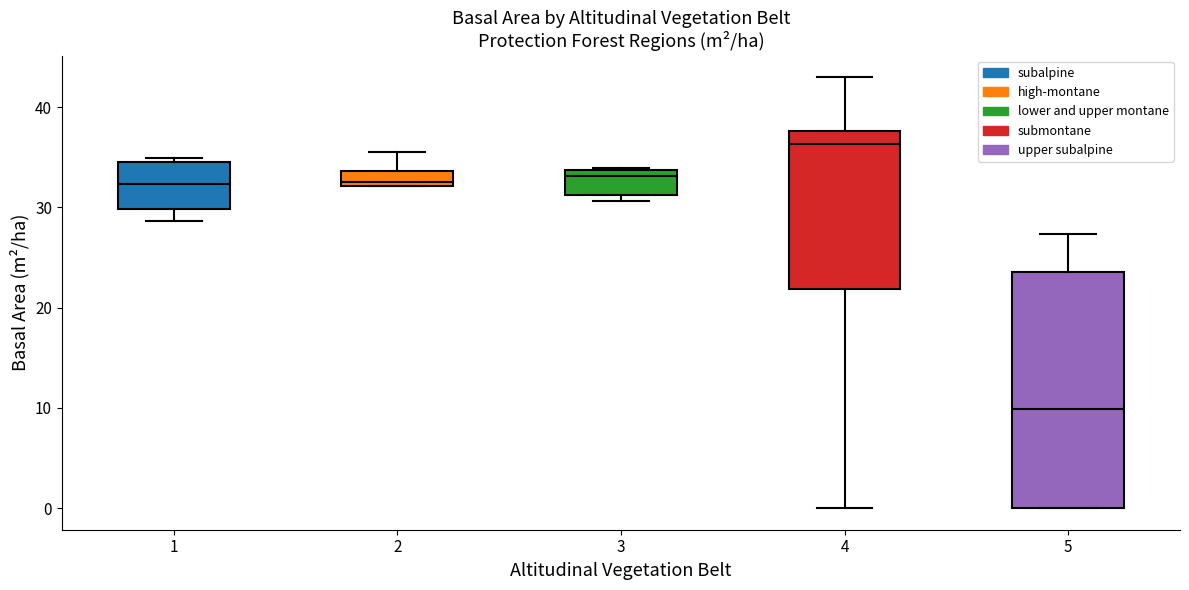

Which box has the lowest median line?

5